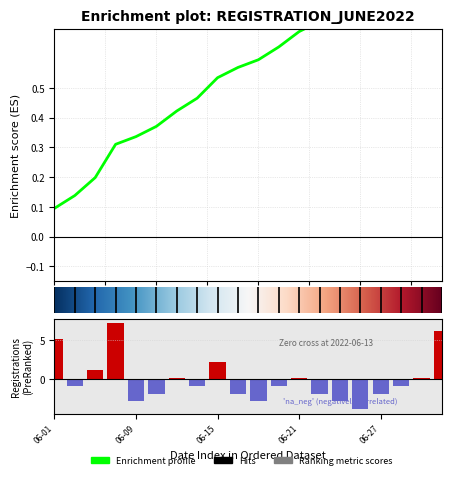

Which has a higher value, 2022-06-14 or 2022-06-29?

2022-06-29